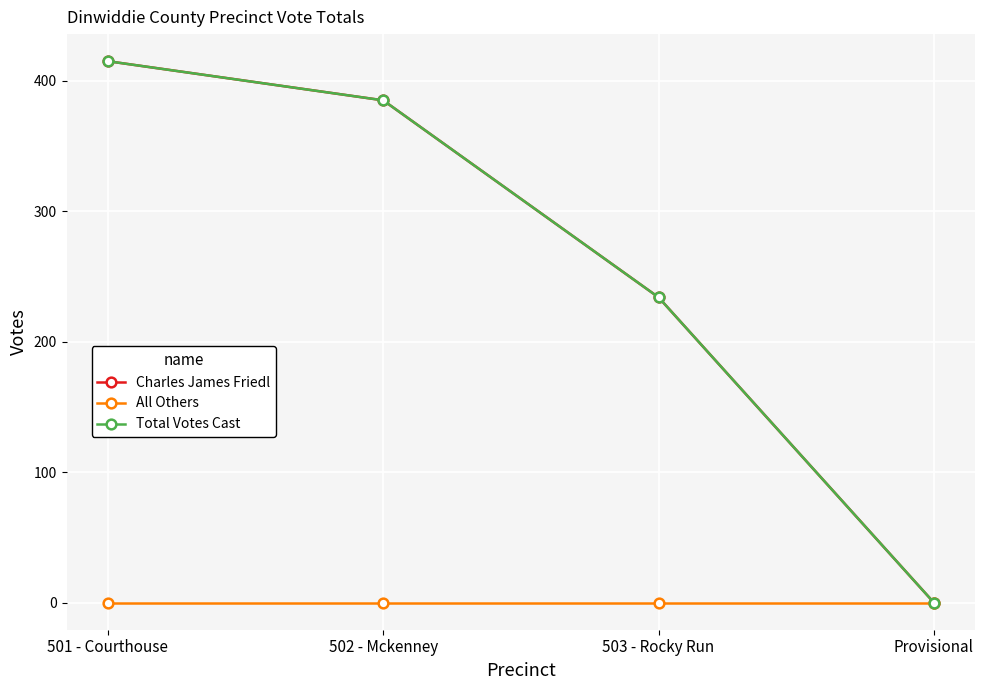

How many data points in Charles James Friedl are above 385?

1